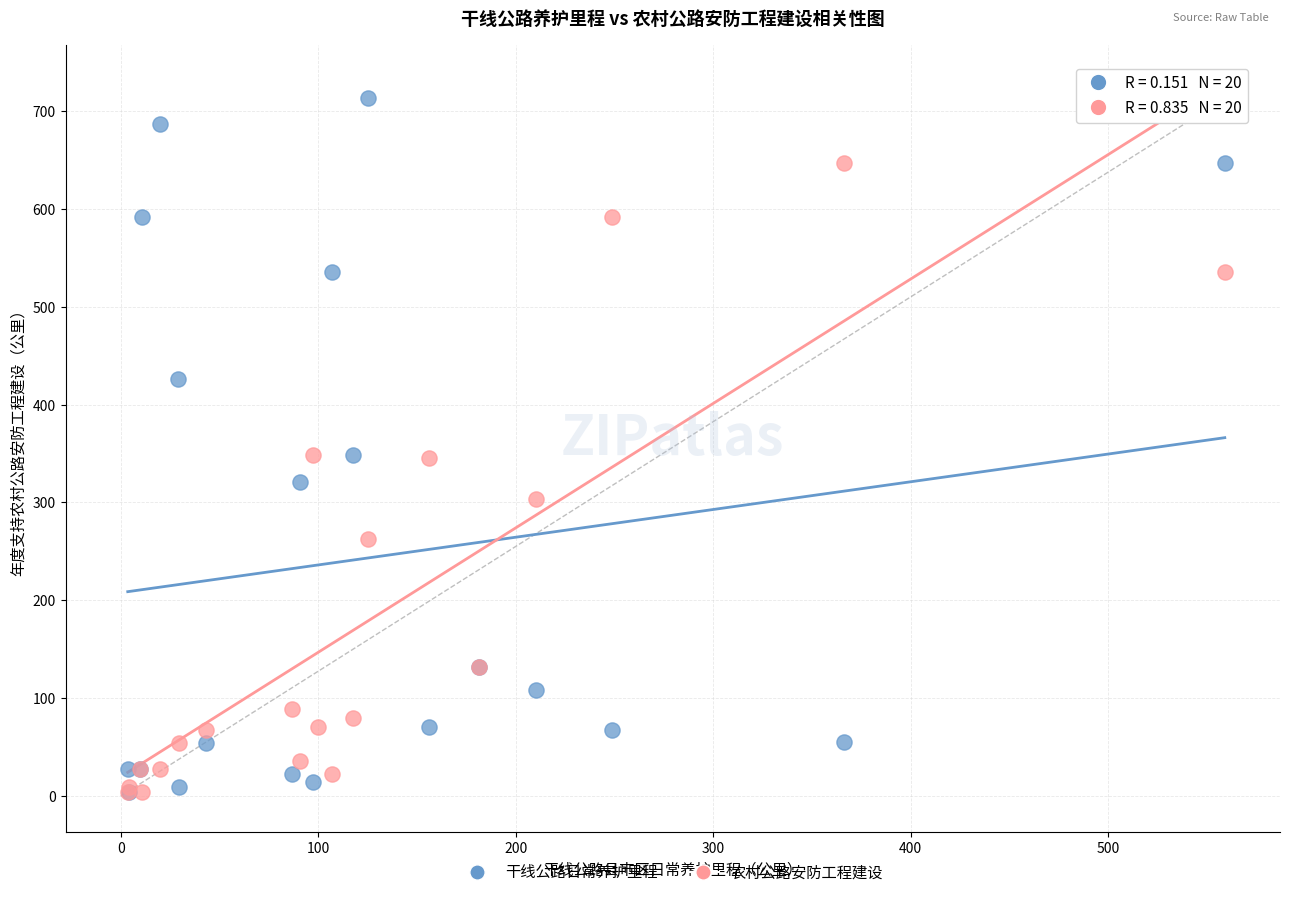

What are all the series names shown in the legend?

干线公路日常养护里程, 农村公路安防工程建设